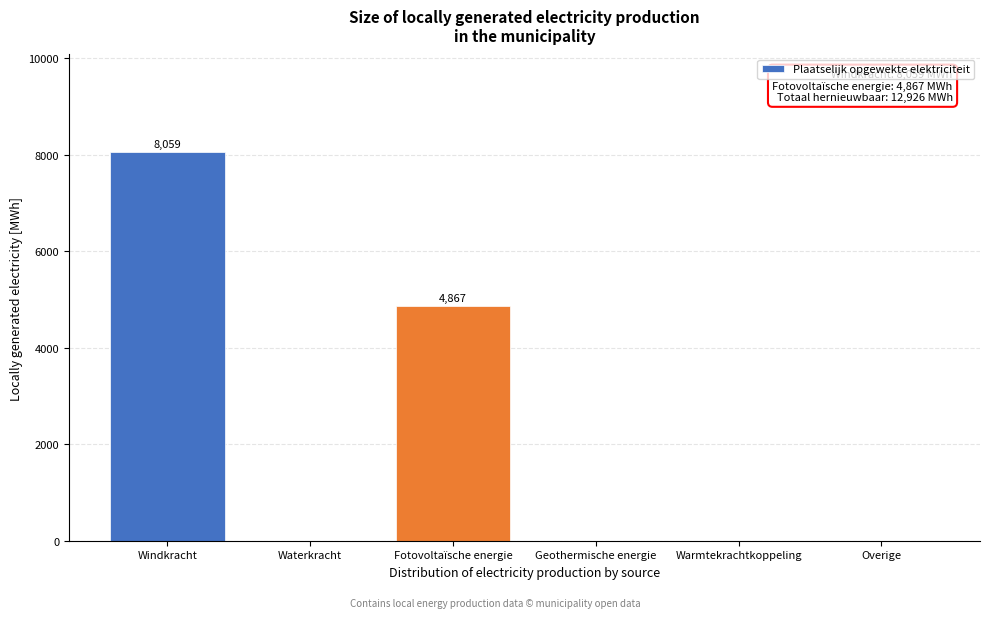

Reading left to right, what are all the values shown in this chart?

Windkracht=8058.9	Waterkracht=0.0	Fotovoltaïsche energie=4866.6	Geothermische energie=0.0	Warmtekrachtkoppeling=0.0	Overige=0.0